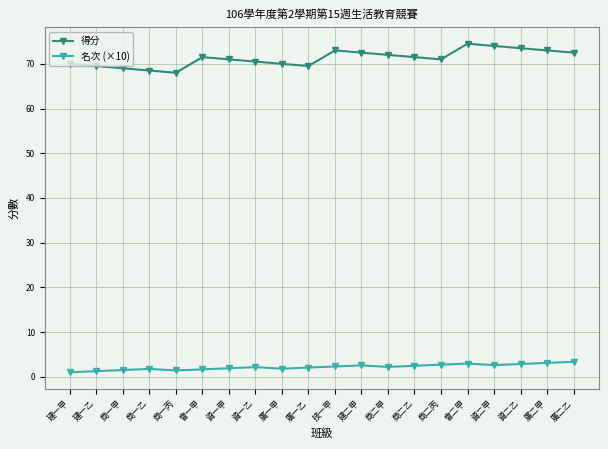

What is the value of the 名次 (×10) point at the 20th from the left?

3.4